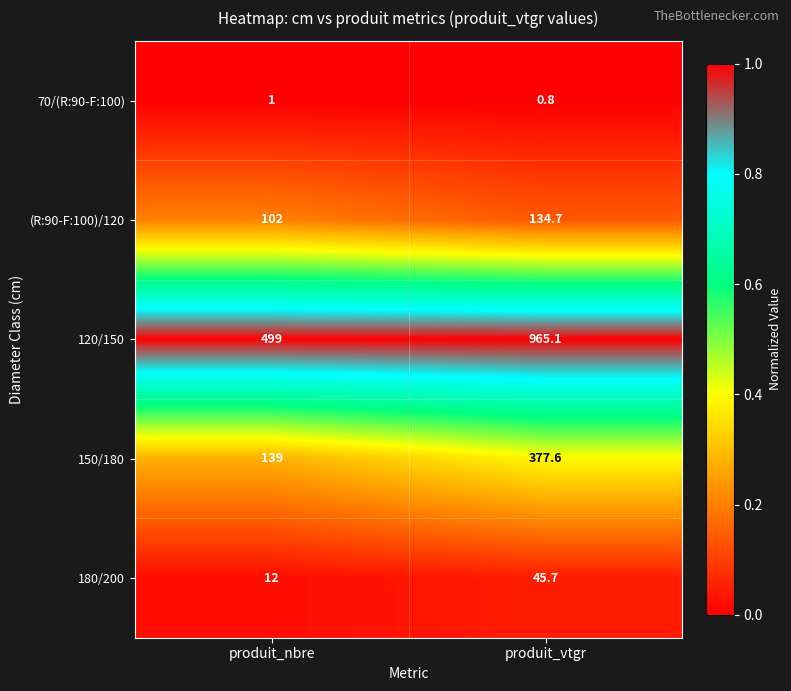

What is the total value across all series at produit_vtgr?

1523.9